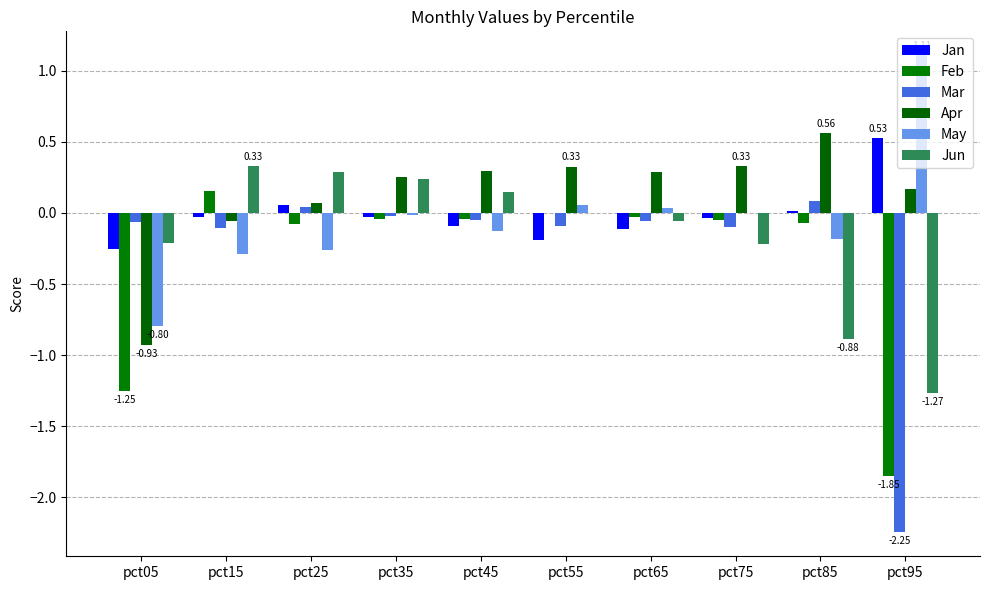

Reading left to right, list all the values displayed in this chart.

Jan: pct05=-0.3	pct15=-0.0	pct25=0.1	pct35=-0.0	pct45=-0.1	pct55=-0.2	pct65=-0.1	pct75=-0.0	pct85=0.0	pct95=0.5
Feb: pct05=-1.2	pct15=0.2	pct25=-0.1	pct35=-0.0	pct45=-0.0	pct55=-0.0	pct65=-0.0	pct75=-0.1	pct85=-0.1	pct95=-1.9
Mar: pct05=-0.1	pct15=-0.1	pct25=0.0	pct35=-0.0	pct45=-0.0	pct55=-0.1	pct65=-0.1	pct75=-0.1	pct85=0.1	pct95=-2.2
Apr: pct05=-0.9	pct15=-0.1	pct25=0.1	pct35=0.3	pct45=0.3	pct55=0.3	pct65=0.3	pct75=0.3	pct85=0.6	pct95=0.2
May: pct05=-0.8	pct15=-0.3	pct25=-0.3	pct35=-0.0	pct45=-0.1	pct55=0.1	pct65=0.0	pct75=0.0	pct85=-0.2	pct95=1.1
Jun: pct05=-0.2	pct15=0.3	pct25=0.3	pct35=0.2	pct45=0.1	pct55=0.0	pct65=-0.1	pct75=-0.2	pct85=-0.9	pct95=-1.3